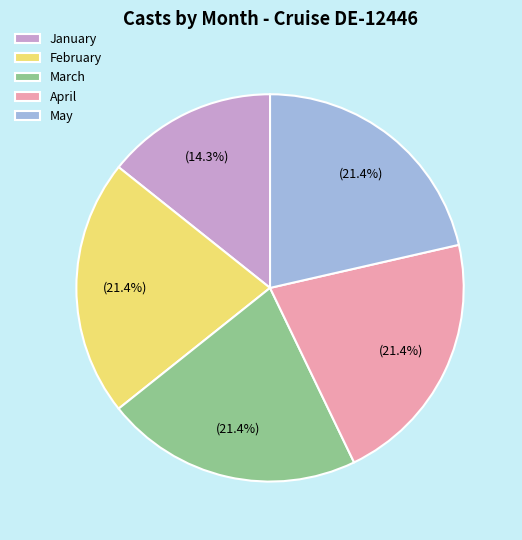

Which category has the smallest portion of the pie?

January